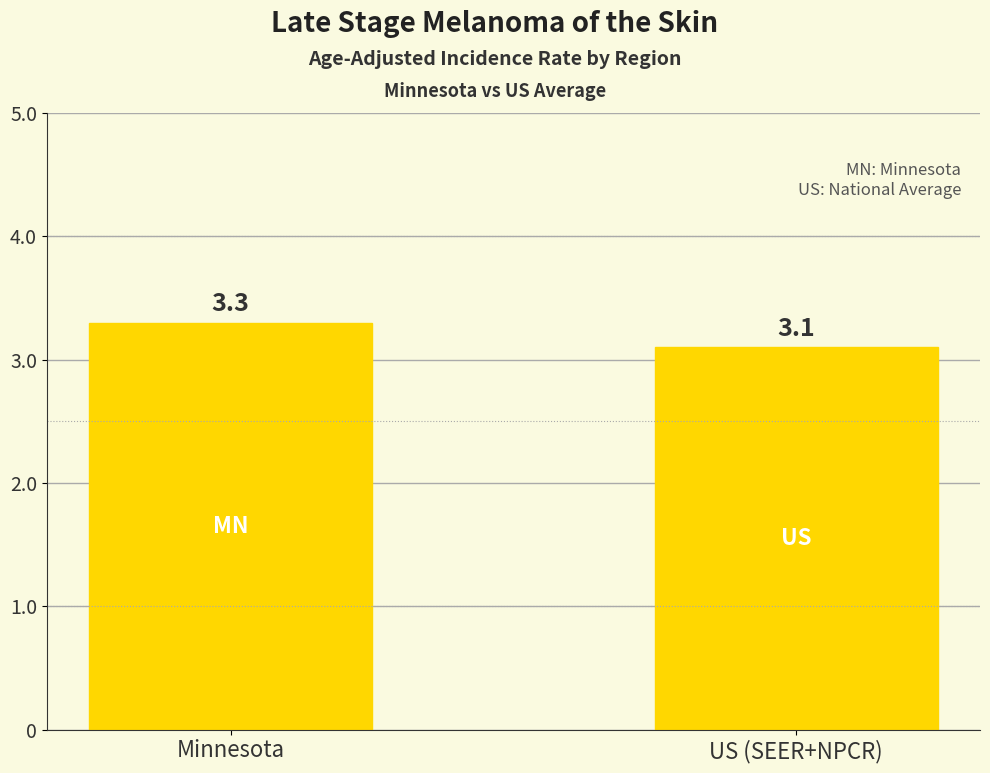

Which has a higher value, US (SEER+NPCR) or Minnesota?

Minnesota